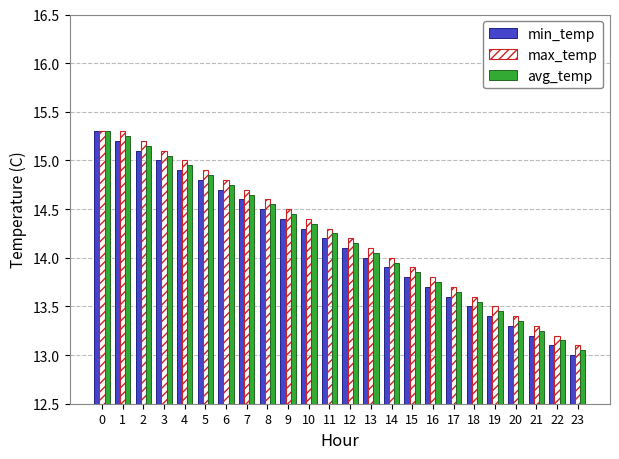

Is the value of min_temp at 3 greater than the value of avg_temp at 8?

Yes